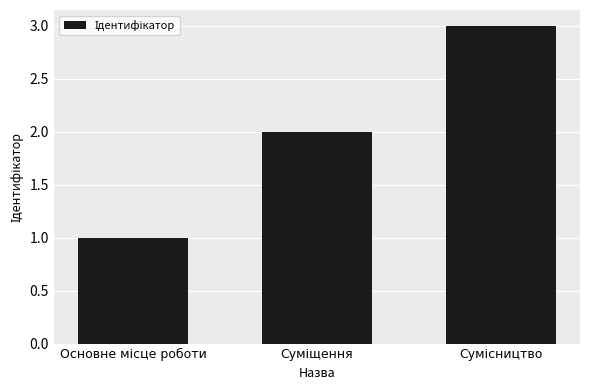

What is the maximum value shown in the chart?

3